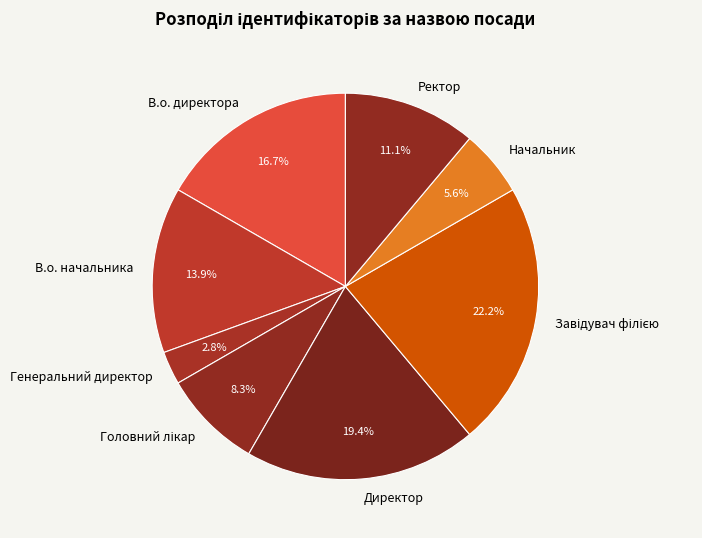

To the nearest percent, what is the average slice percentage?

12%